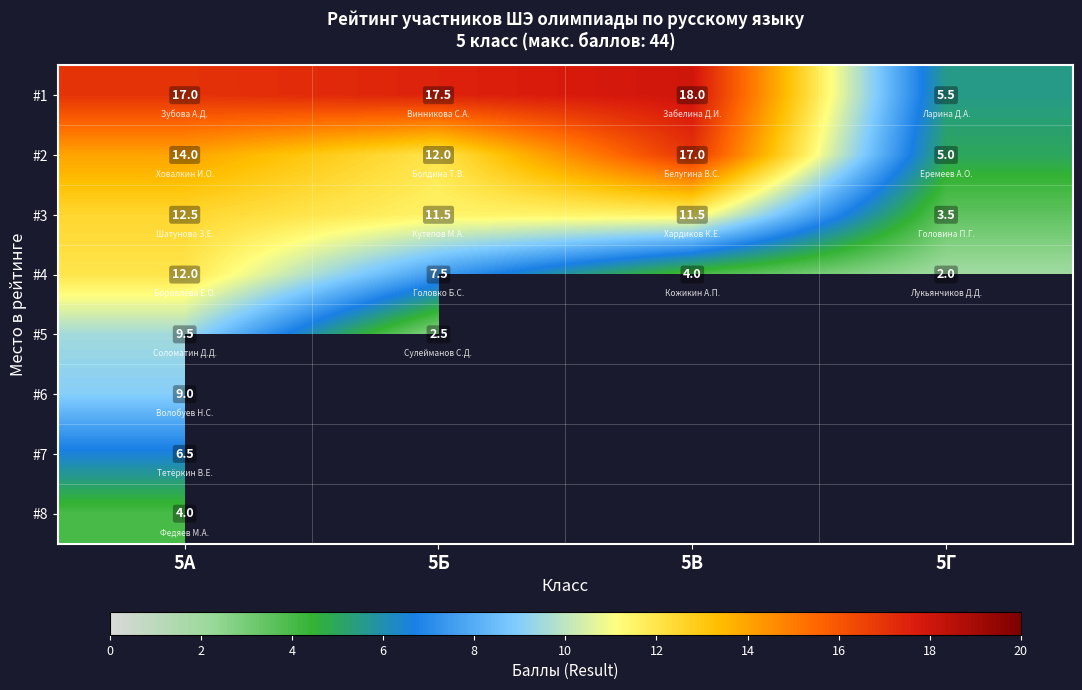

Rank the categories by #2 value from lowest to highest.

5Г, 5Б, 5А, 5В